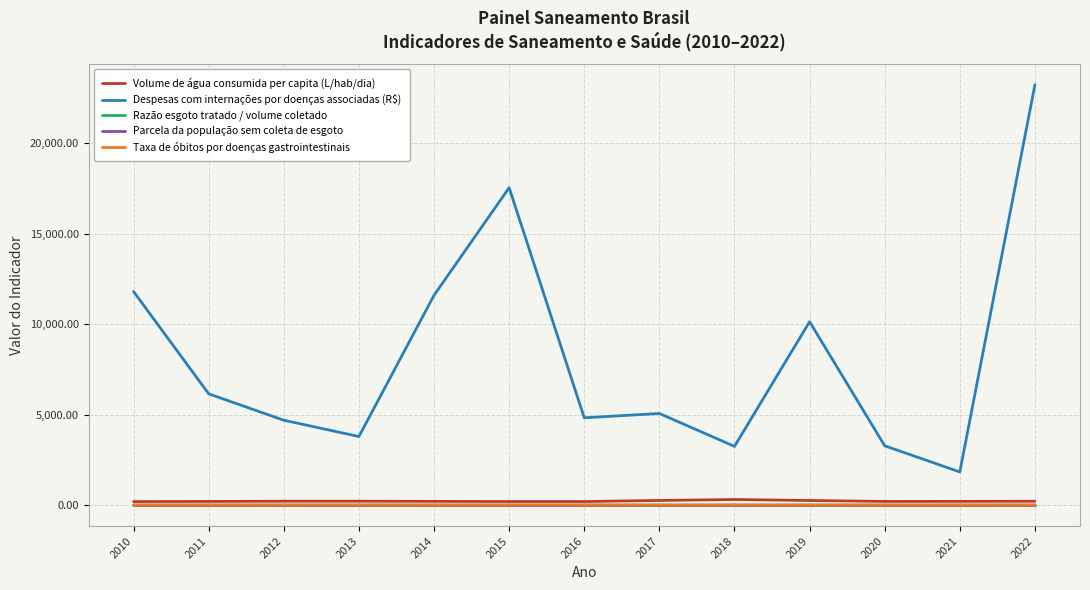

Which category has the highest value across all series?

2022